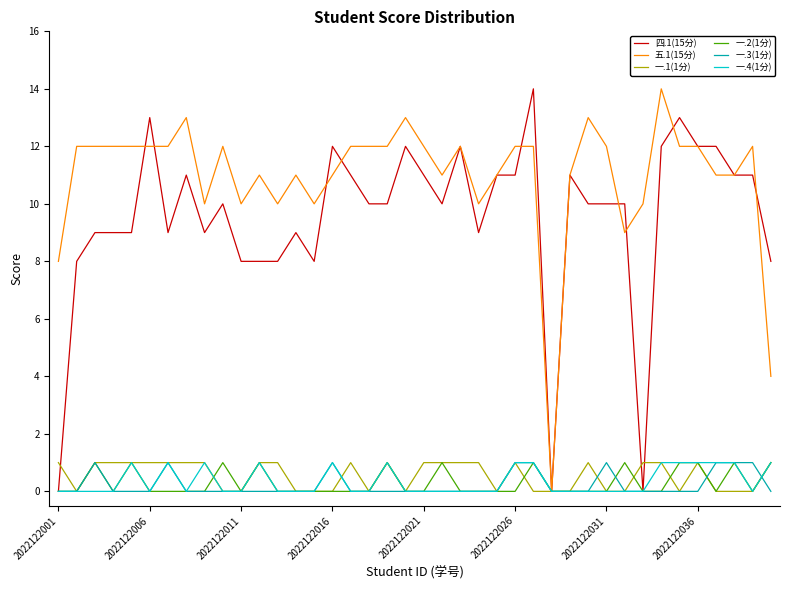

Which series has the largest total across all categories?

五.1(15分)